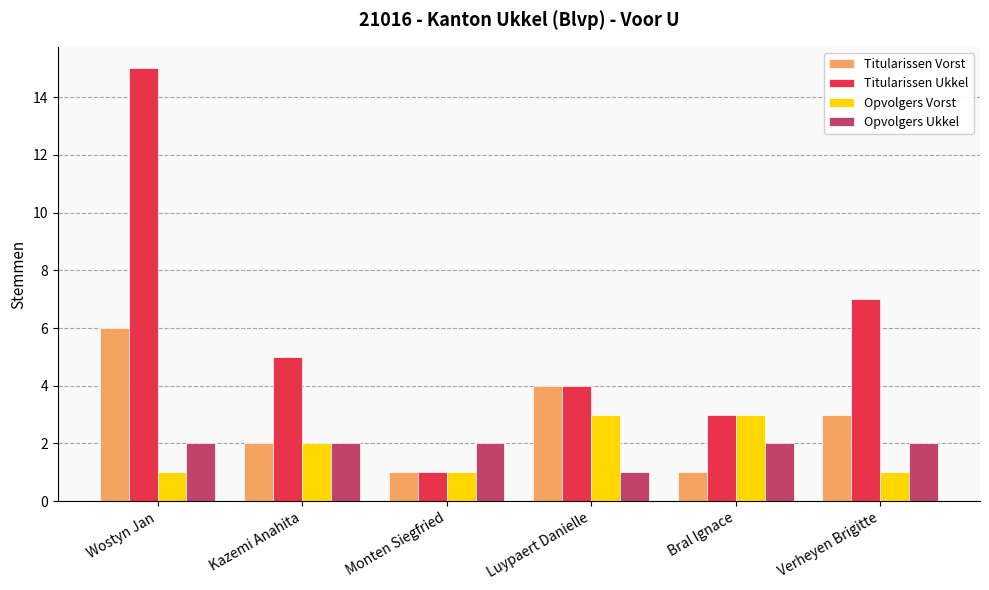

What is the value of the Titularissen Vorst bar at the 1st from the left?

6